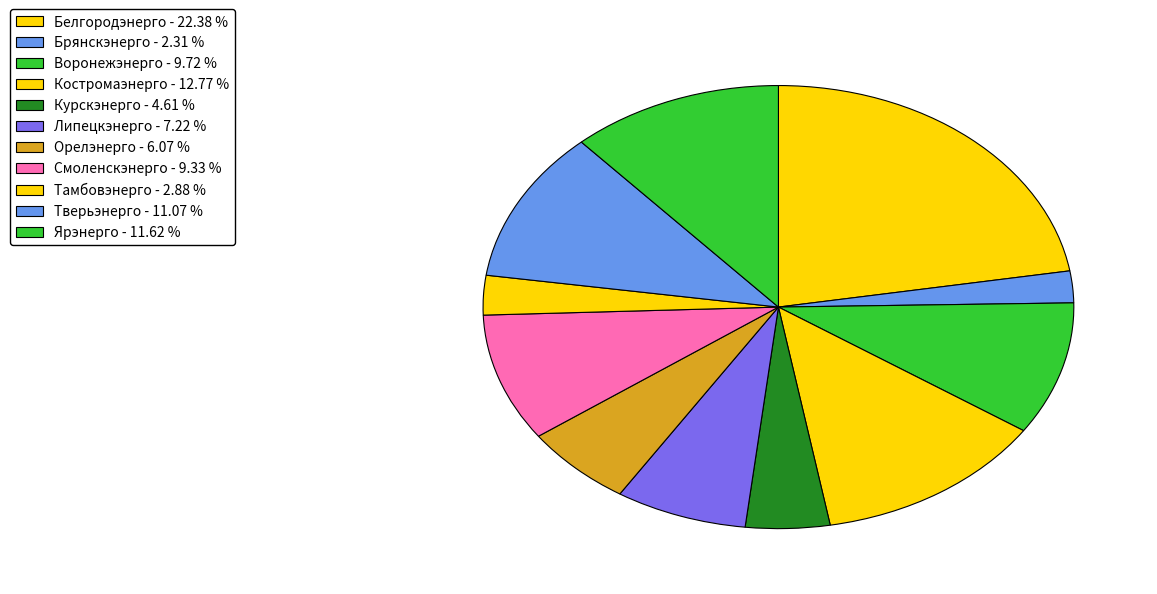

What is the smallest slice in the pie chart?

Брянскэнерго